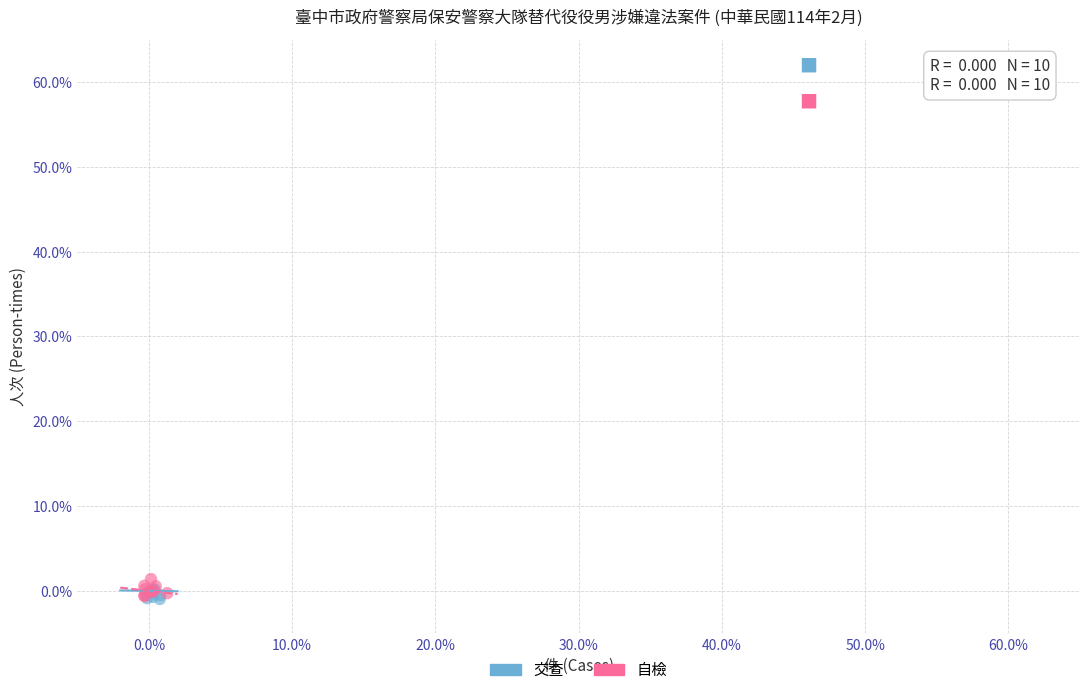

Which series reaches the maximum Y coordinate?

自檢